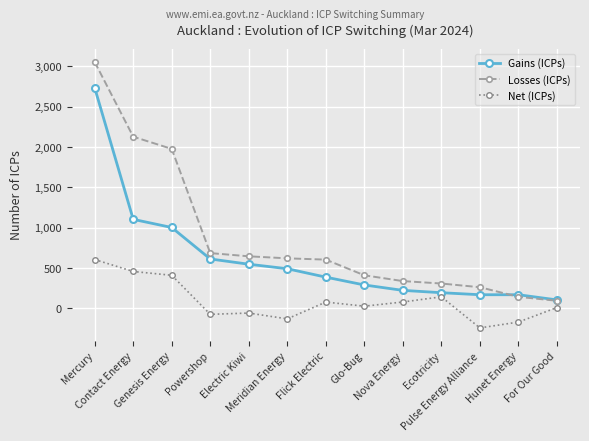

Which series has the largest range (max minus min)?

Losses (ICPs)